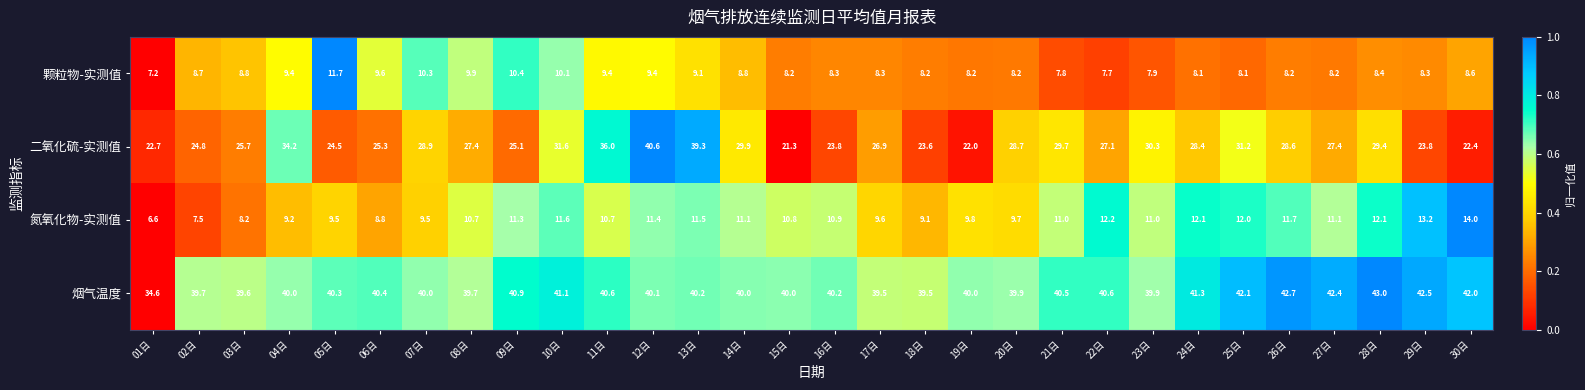

What is the difference between the maximum and second lowest values in the 氮氧化物-实测值 series?

6.5